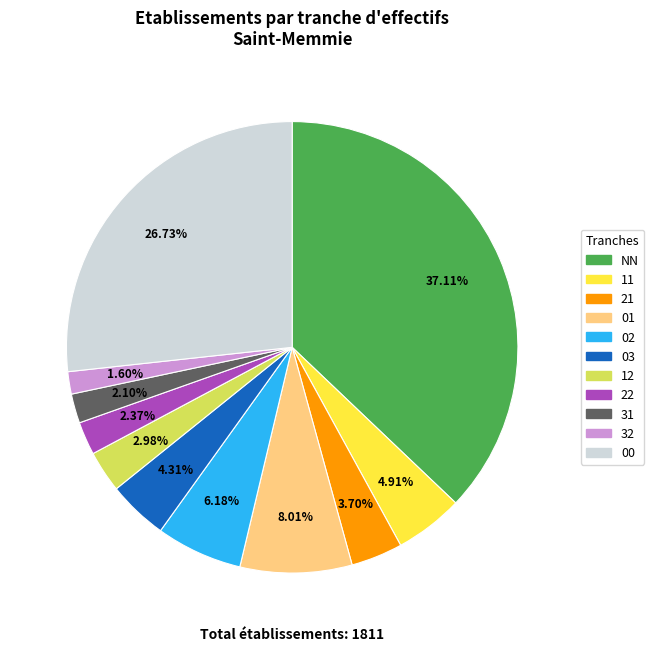

What is the ratio of the value at 01 to the value at 02?

1.3